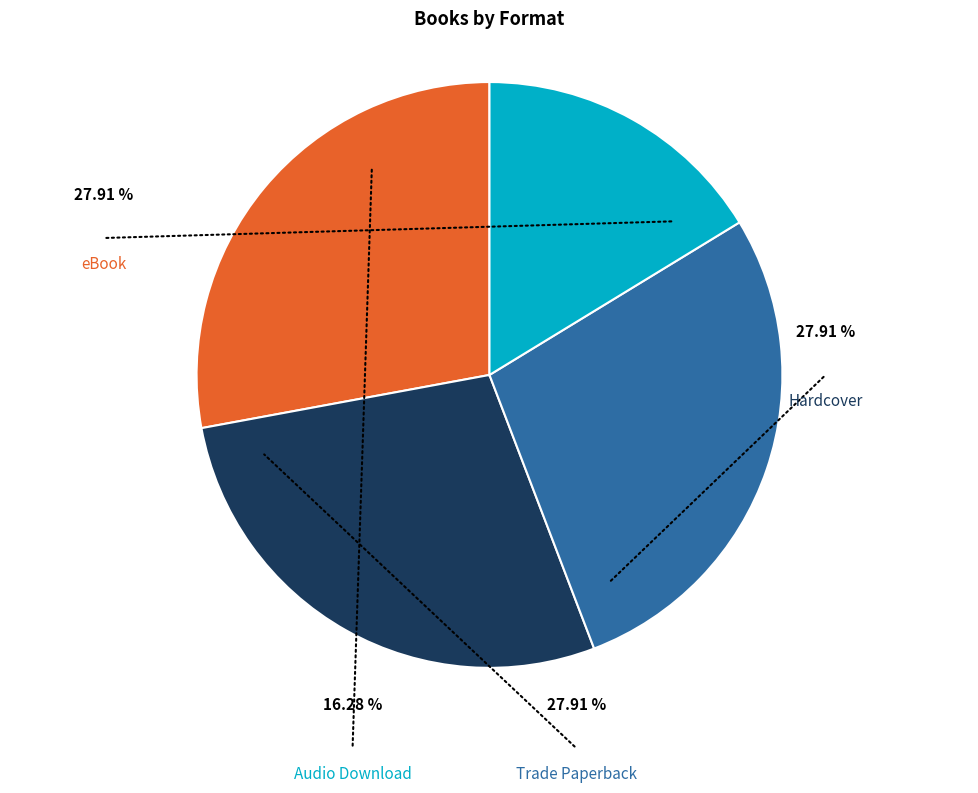

Rank the categories by value from highest to lowest.

eBook, Hardcover, Trade Paperback, Audio Download